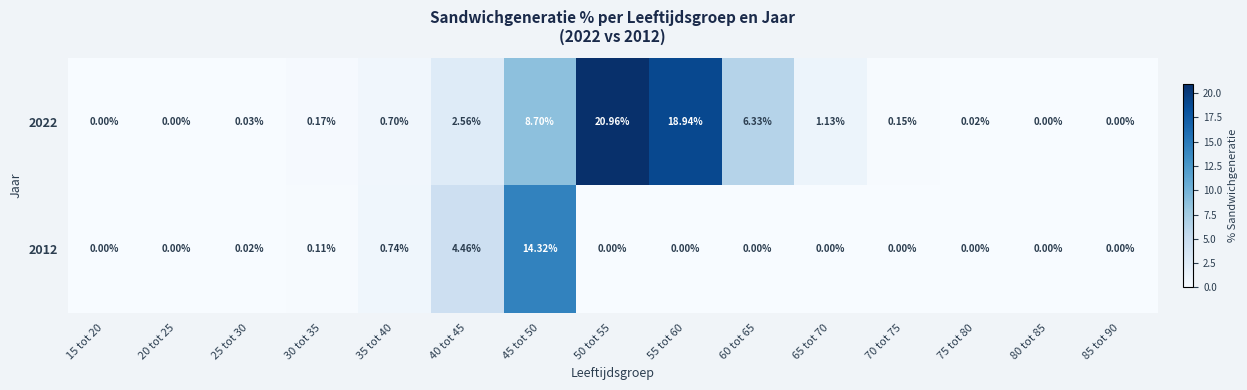

How many positive values does the 2022 series have?

11